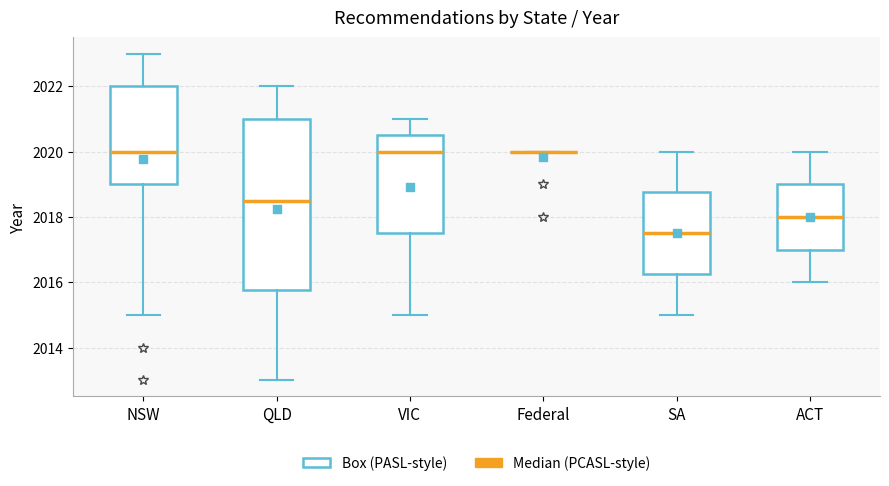

Reading left to right, read every box against the y-axis: the position of its median line, the range the box covers, and the ends of its whiskers. The values are not printed on the chart, so give them approximately, as read against the axis.

NSW: median 2020.0, box 2019.0 to 2022.0, whiskers 2015.0 to 2023.0
QLD: median 2018.6, box 2015.8 to 2021.0, whiskers 2013.0 to 2022.0
VIC: median 2020.0, box 2017.6 to 2020.6, whiskers 2015.0 to 2021.0
Federal: box collapsed to a line at 2020.0, whiskers 2020.0 to 2020.0
SA: median 2017.6, box 2016.2 to 2018.8, whiskers 2015.0 to 2020.0
ACT: median 2018.0, box 2017.0 to 2019.0, whiskers 2016.0 to 2020.0